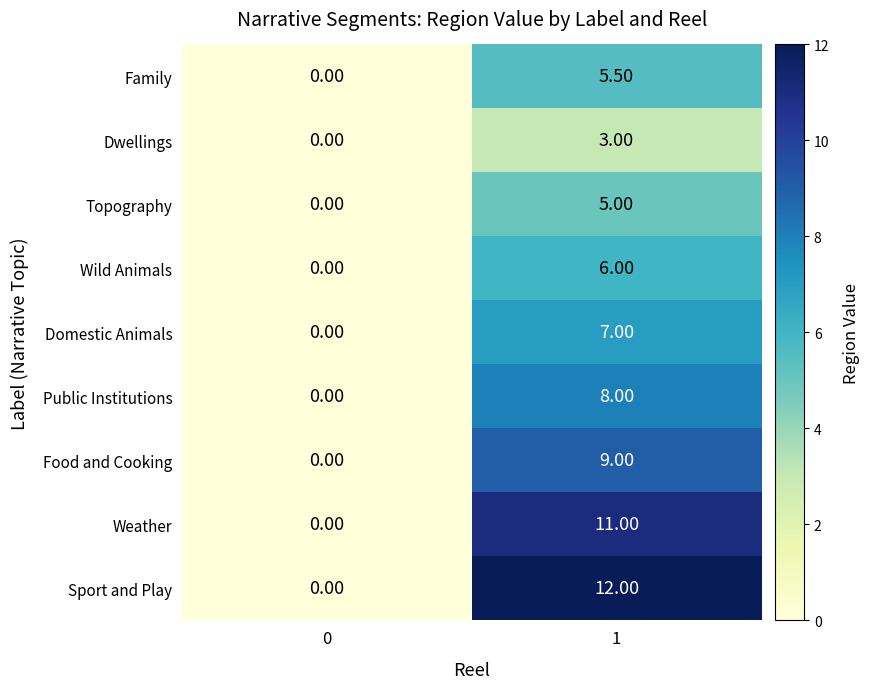

Rank the series by their maximum value, from highest to lowest.

Sport and Play, Weather, Food and Cooking, Public Institutions, Domestic Animals, Wild Animals, Family, Topography, Dwellings